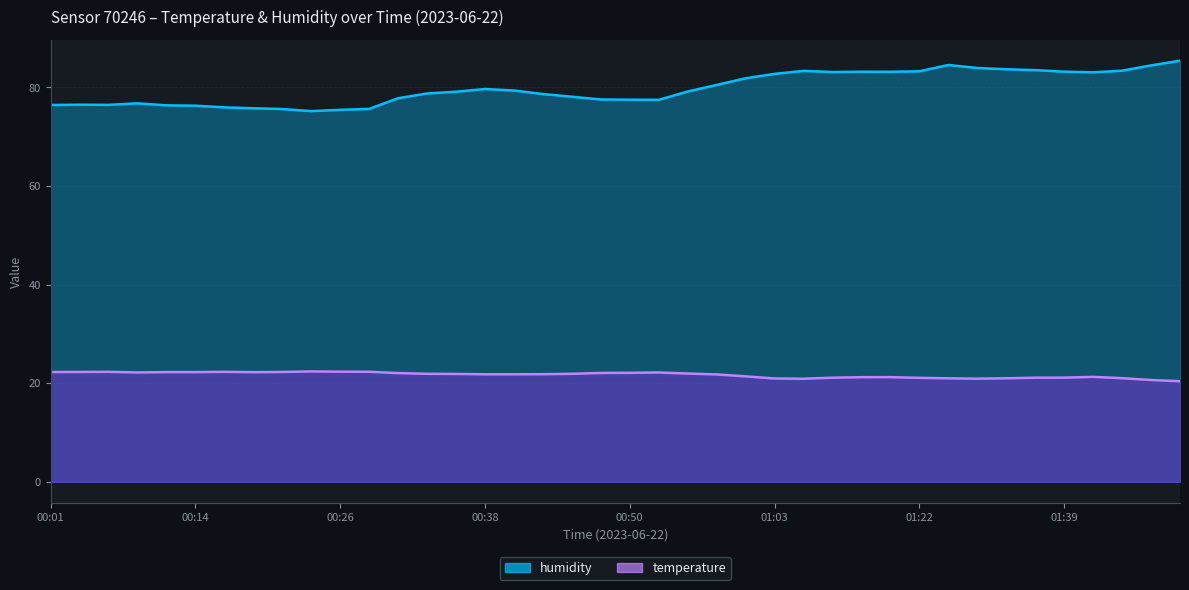

Reading left to right, what are all the values shown in this chart?

temperature: 00:01=22.3	00:04=22.3	00:06=22.3	00:09=22.2	00:11=22.2	00:14=22.2	00:16=22.3	00:18=22.2	00:21=22.3	00:23=22.4	00:26=22.3	00:28=22.3	00:31=22.1	00:33=21.9	00:35=21.9	00:38=21.8	00:40=21.8	00:43=21.8	00:45=21.9	00:48=22.1	00:50=22.1	00:53=22.2	00:55=22.0	00:58=21.8	01:00=21.4	01:03=21.0	01:05=20.9	01:10=21.1	01:13=21.2	01:16=21.2	01:22=21.1	01:29=21.0	01:32=20.9	01:34=21.0	01:37=21.1	01:39=21.1	01:42=21.3	01:44=21.0	01:47=20.6	01:49=20.4
humidity: 00:01=76.4	00:04=76.5	00:06=76.5	00:09=76.8	00:11=76.4	00:14=76.3	00:16=76.0	00:18=75.8	00:21=75.6	00:23=75.2	00:26=75.5	00:28=75.6	00:31=77.8	00:33=78.8	00:35=79.1	00:38=79.7	00:40=79.4	00:43=78.7	00:45=78.1	00:48=77.5	00:50=77.5	00:53=77.5	00:55=79.2	00:58=80.5	01:00=81.8	01:03=82.7	01:05=83.3	01:10=83.1	01:13=83.2	01:16=83.2	01:22=83.3	01:29=84.5	01:32=83.9	01:34=83.7	01:37=83.5	01:39=83.2	01:42=83.1	01:44=83.4	01:47=84.5	01:49=85.4